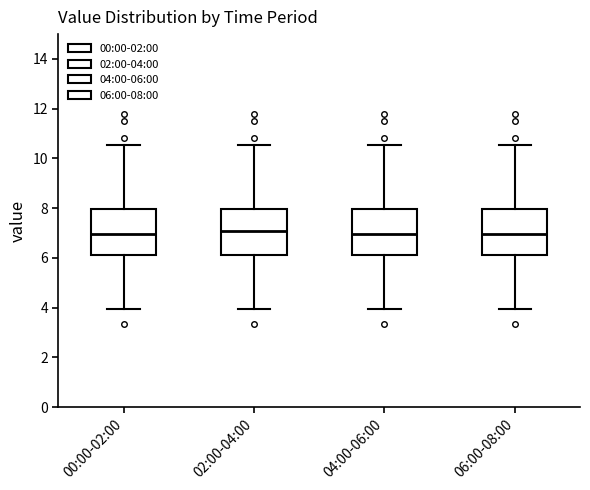

Reading left to right, read every box against the y-axis: the position of its median line, the range the box covers, and the ends of its whiskers. The values are not printed on the chart, so give them approximately, as read against the axis.

00:00-02:00: median 7.0, box 6.2 to 8.0, whiskers 4.0 to 10.6
02:00-04:00: median 7.0, box 6.2 to 8.0, whiskers 4.0 to 10.6
04:00-06:00: median 7.0, box 6.2 to 8.0, whiskers 4.0 to 10.6
06:00-08:00: median 7.0, box 6.2 to 8.0, whiskers 4.0 to 10.6